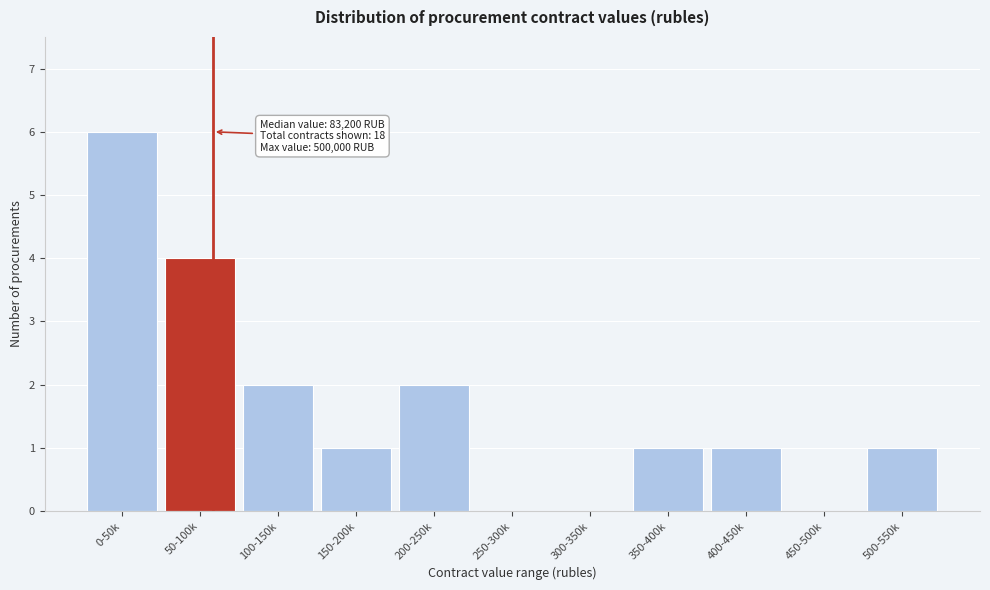

Reading left to right, transcribe all the data shown in this chart.

0-50k=6	50-100k=4	100-150k=2	150-200k=1	200-250k=2	250-300k=0	300-350k=0	350-400k=1	400-450k=1	450-500k=0	500-550k=1